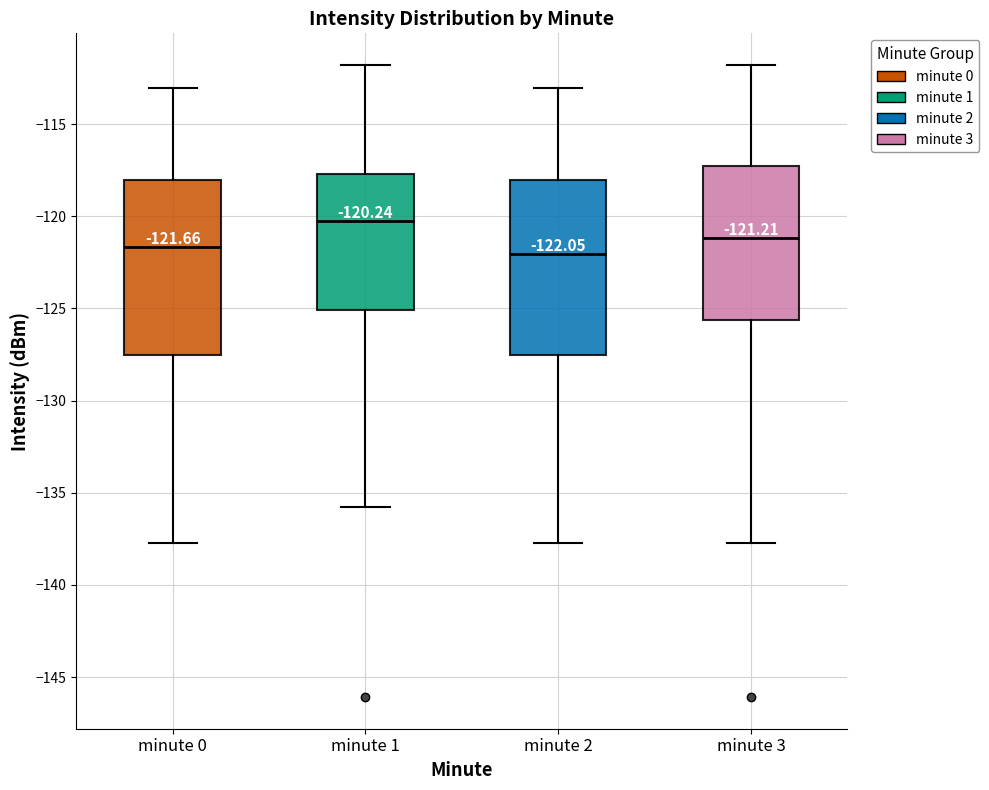

Which box has the highest median line?

minute 1